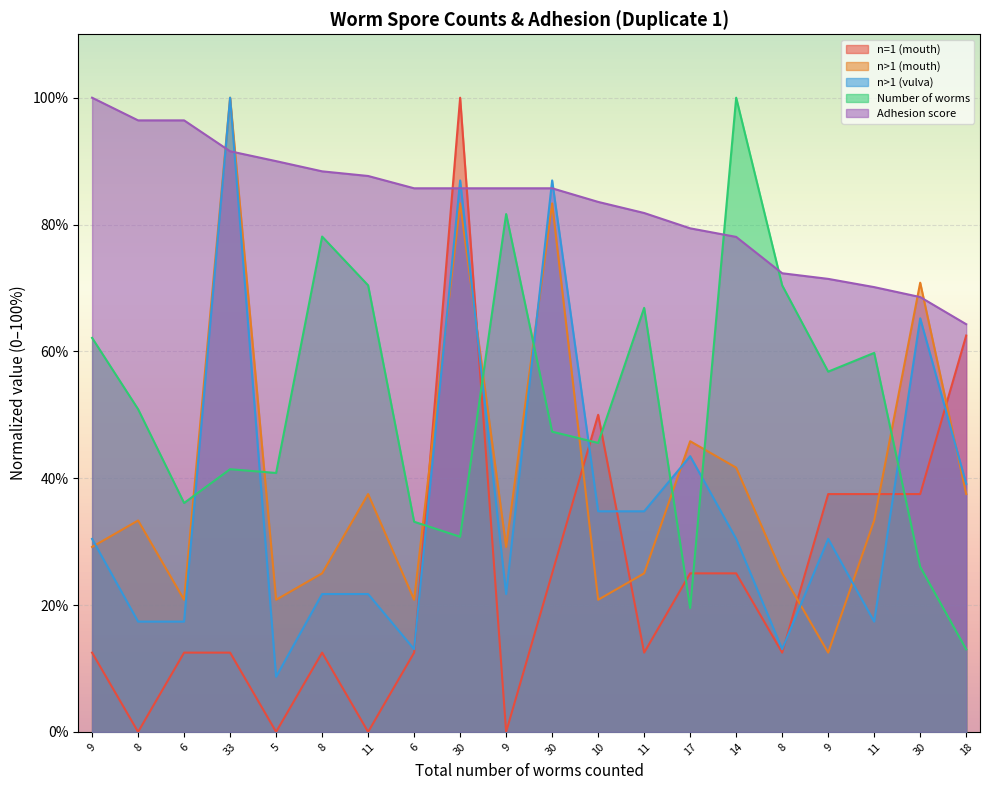

How many times do Adhesion score and Number of worms cross each other?

2